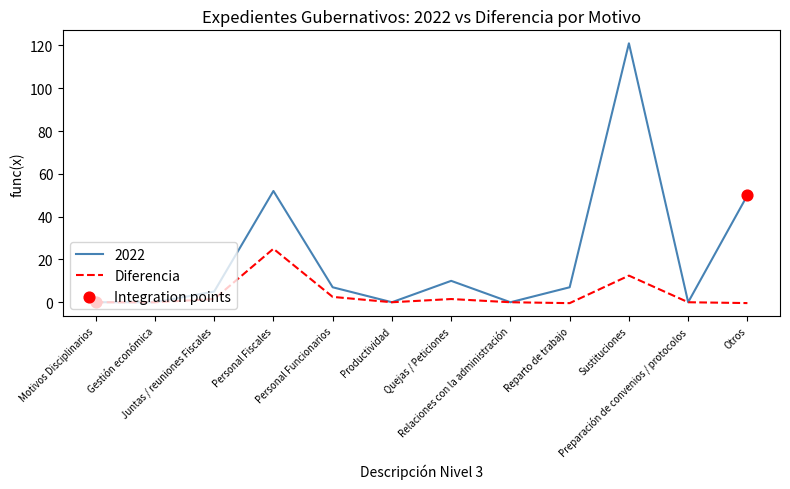

Which series has the widest spread of values?

2022